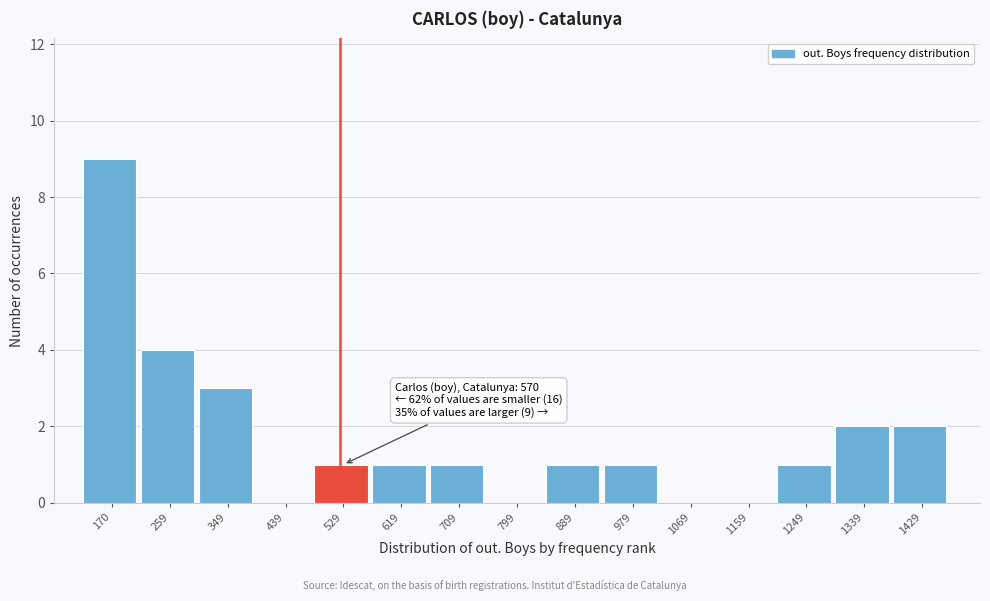

Reading right to left, what are all the values shown in this chart?

1429=2	1339=2	1249=1	1159=0	1069=0	979=1	889=1	799=0	709=1	619=1	529=1	439=0	349=3	259=4	170=9